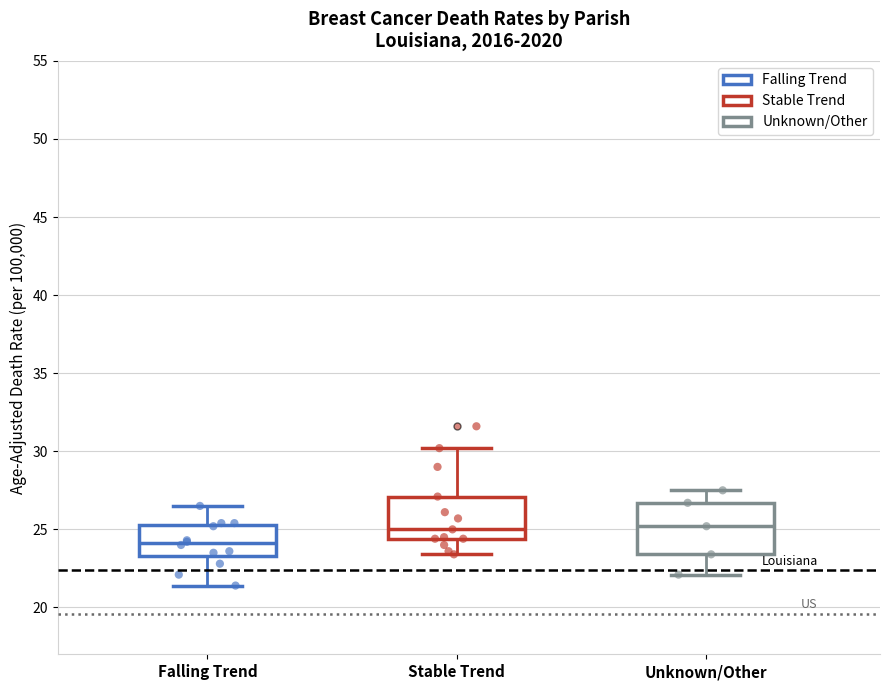

Comparing the boxes themselves (not the whiskers), which one is the tallest?

Unknown/Other